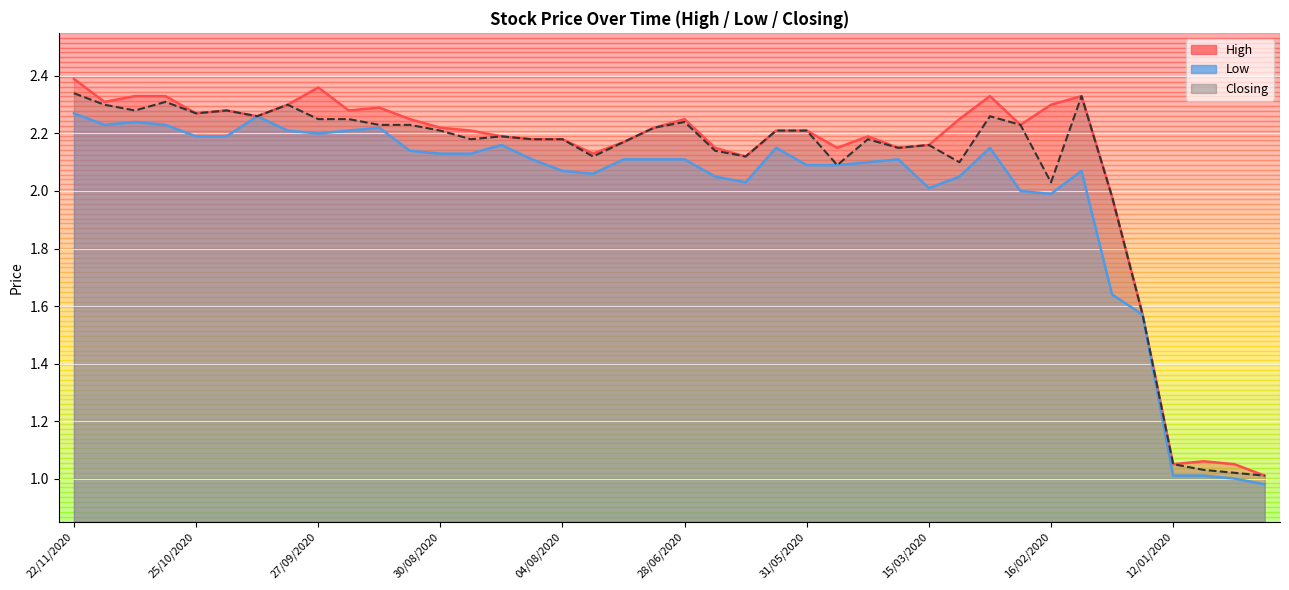

At which category does Closing reach its first local peak?

01/11/2020